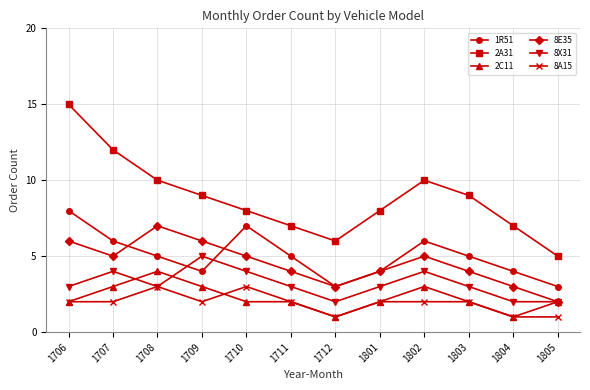

Which series has the largest total across all categories?

2A31